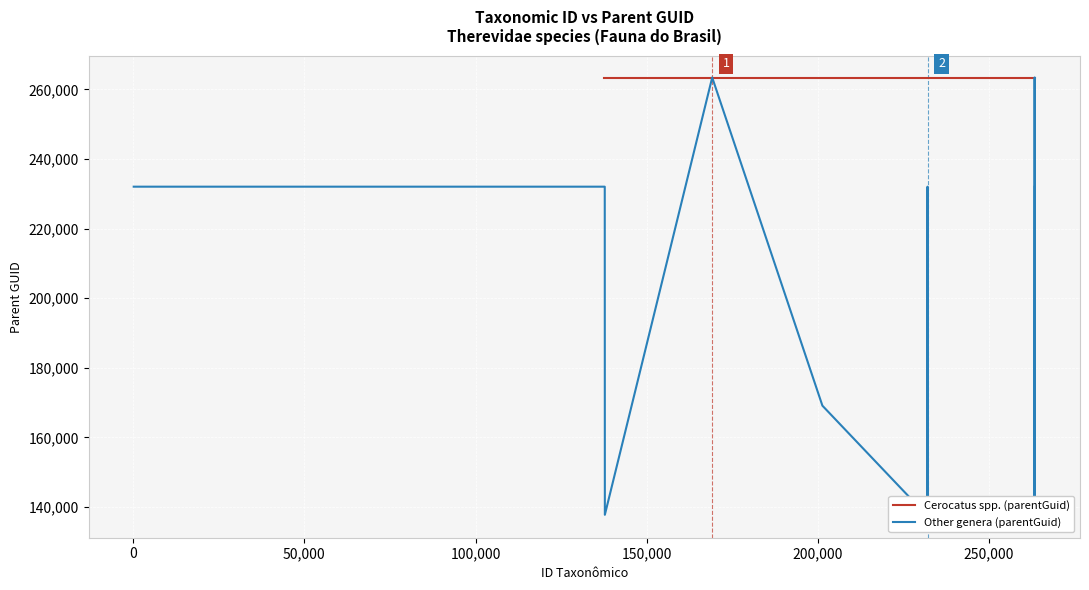

How many interior local peaks does the Other genera (parentGuid) series have?

3